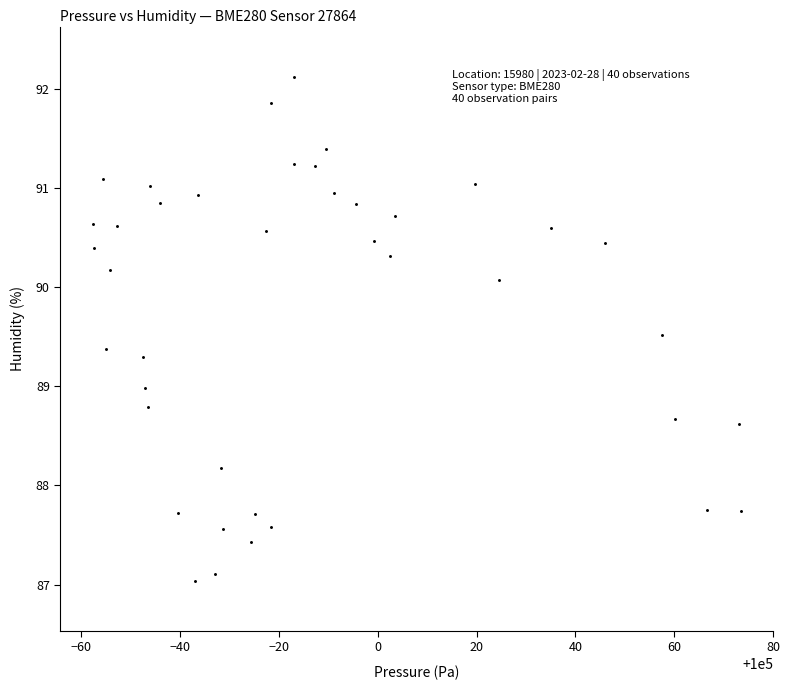

What is the range of X values (max minus min)?

131.2